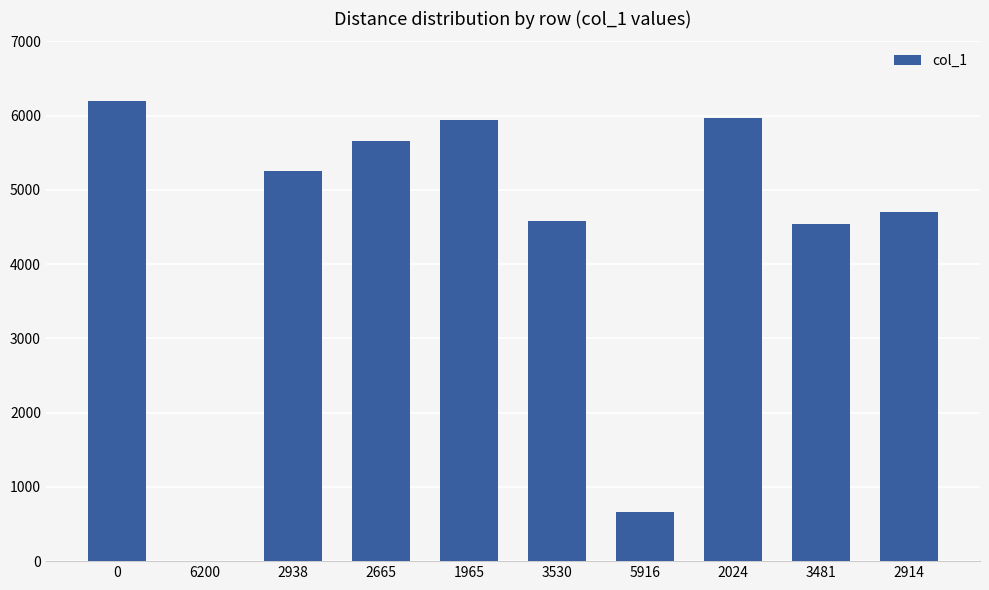

What is the sum of all values?

43512